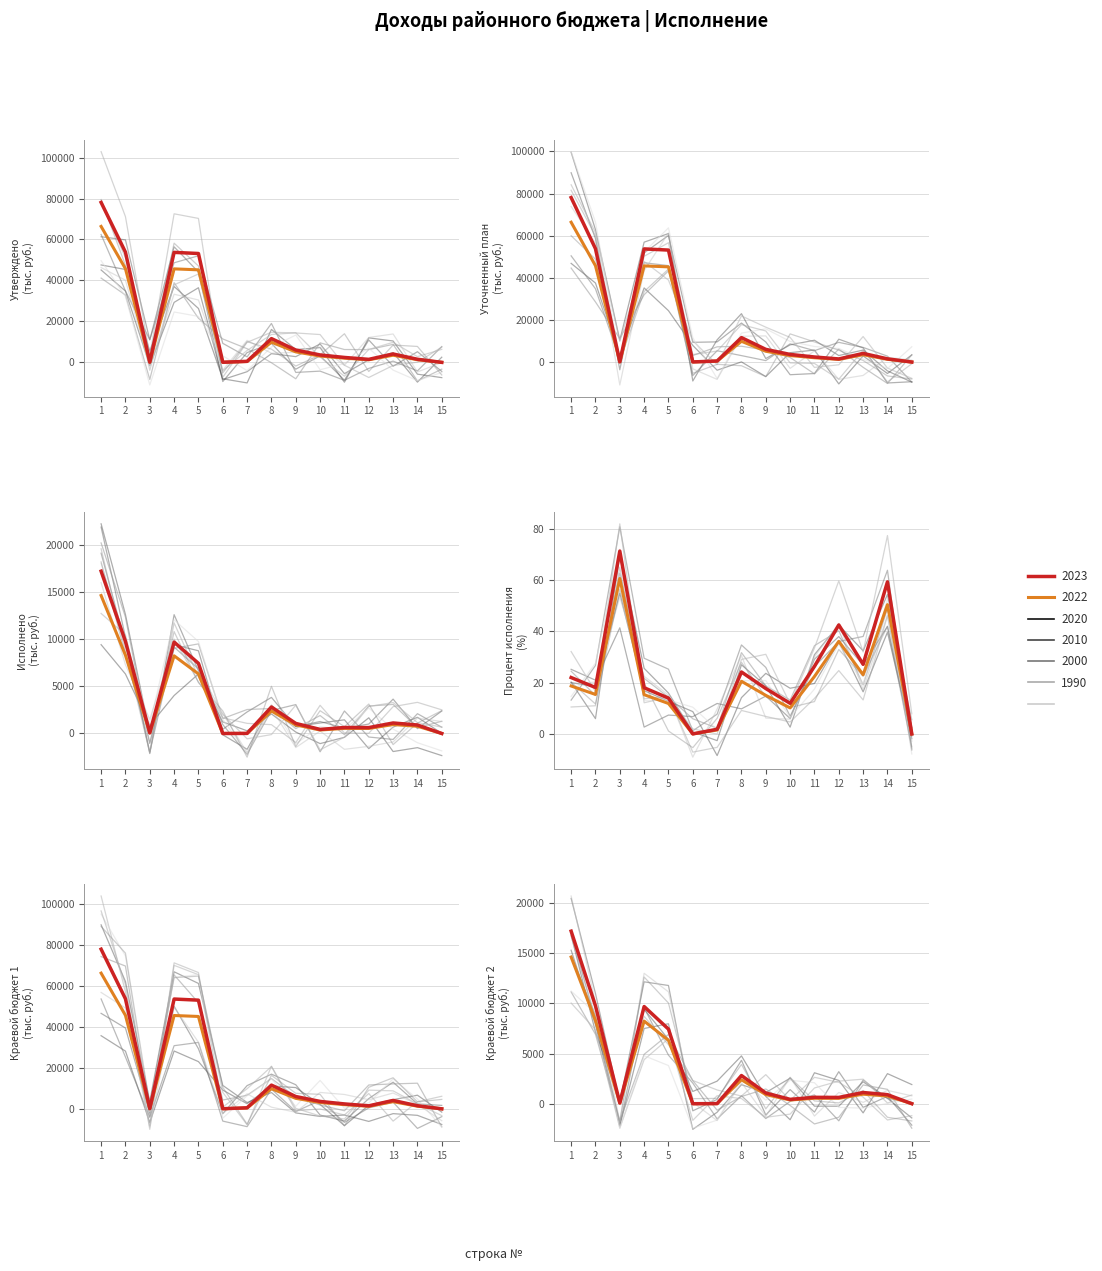

True or false: Уточненный план and Процент исполнения cross at least once.

False